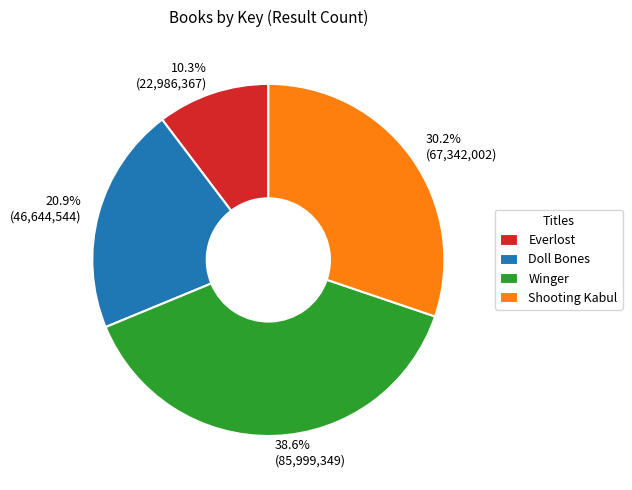

Approximately how many times larger is the value at Doll Bones compared to Everlost?

2.0